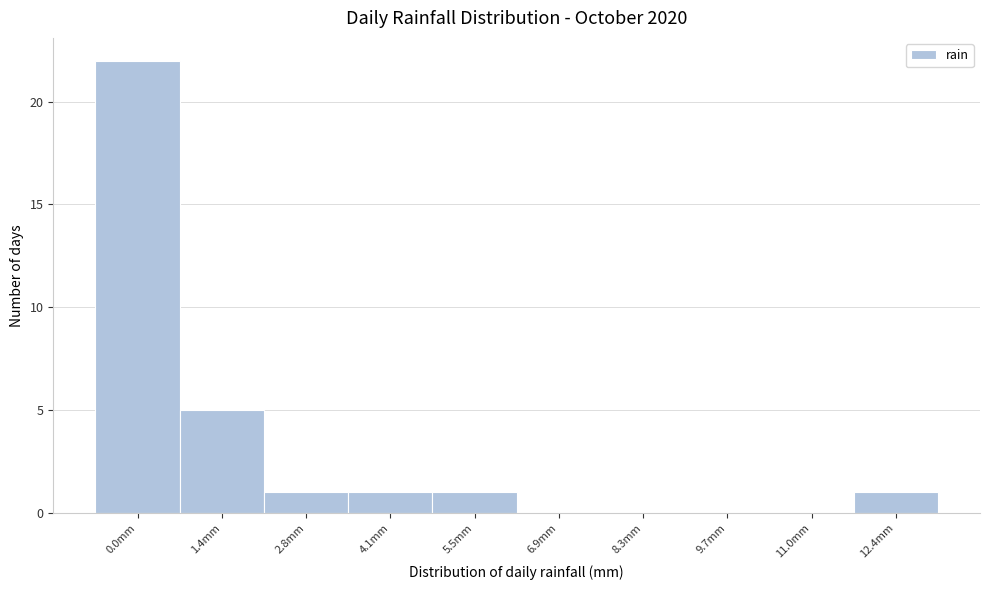

Reading left to right, what are all the values shown in this chart?

0.0mm=22	1.4mm=5	2.8mm=1	4.1mm=1	5.5mm=1	6.9mm=0	8.3mm=0	9.7mm=0	11.0mm=0	12.4mm=1